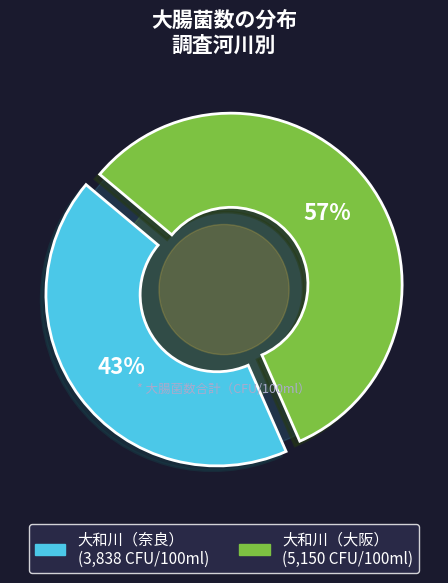

What is the total percentage of 大和川（大阪） and 大和川（奈良）?

100.0%